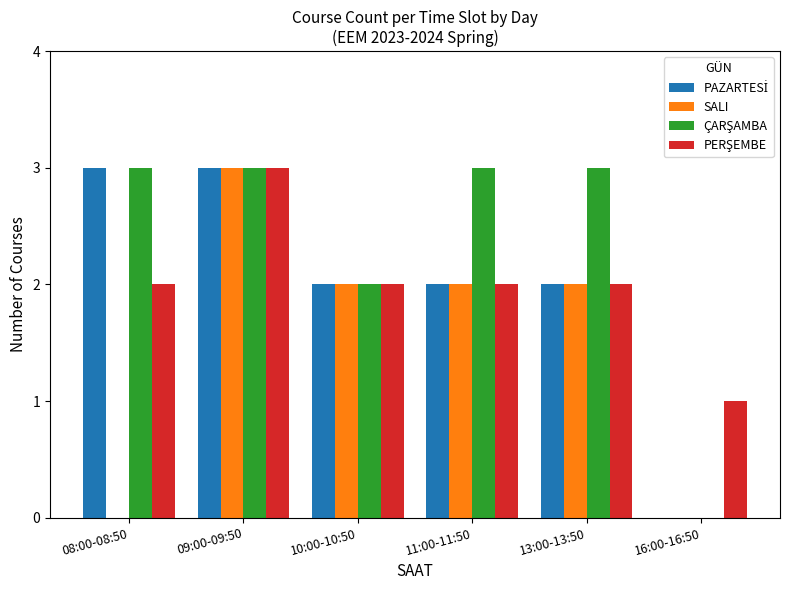

Is it true that SALI equals 3 at 09:00-09:50?

True